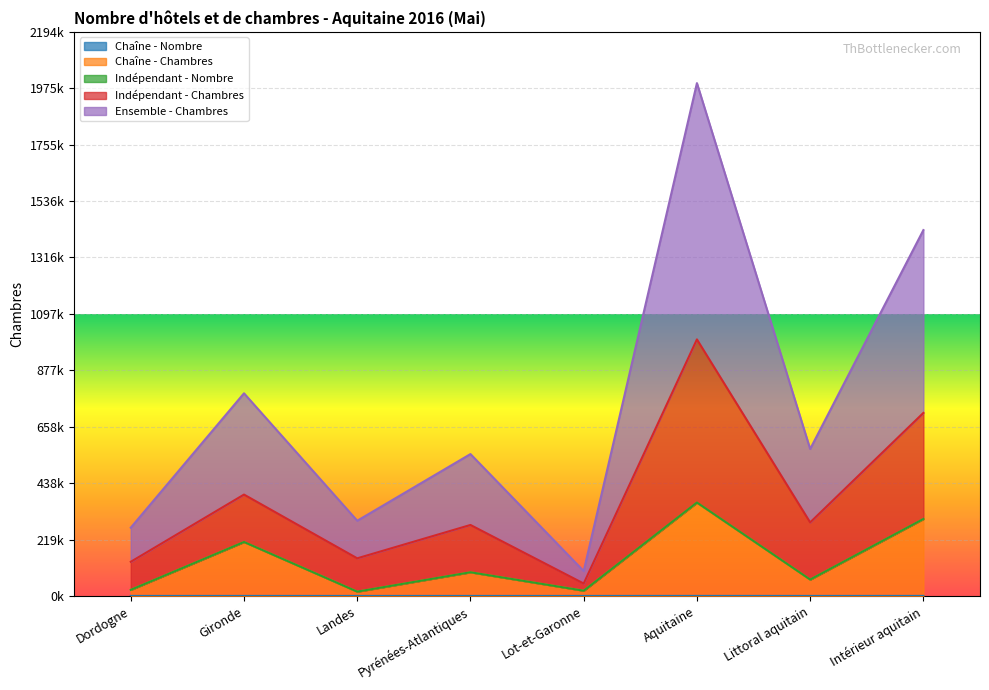

Which series changed the most between Landes and Intérieur aquitain?

Ensemble - Chambres